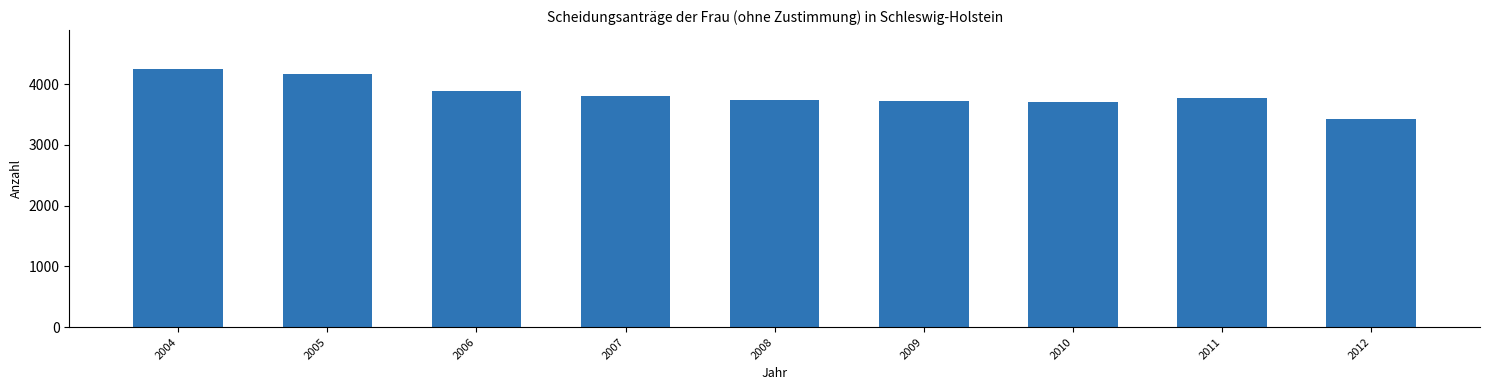

What is the value of the 3rd bar from the left?

3890